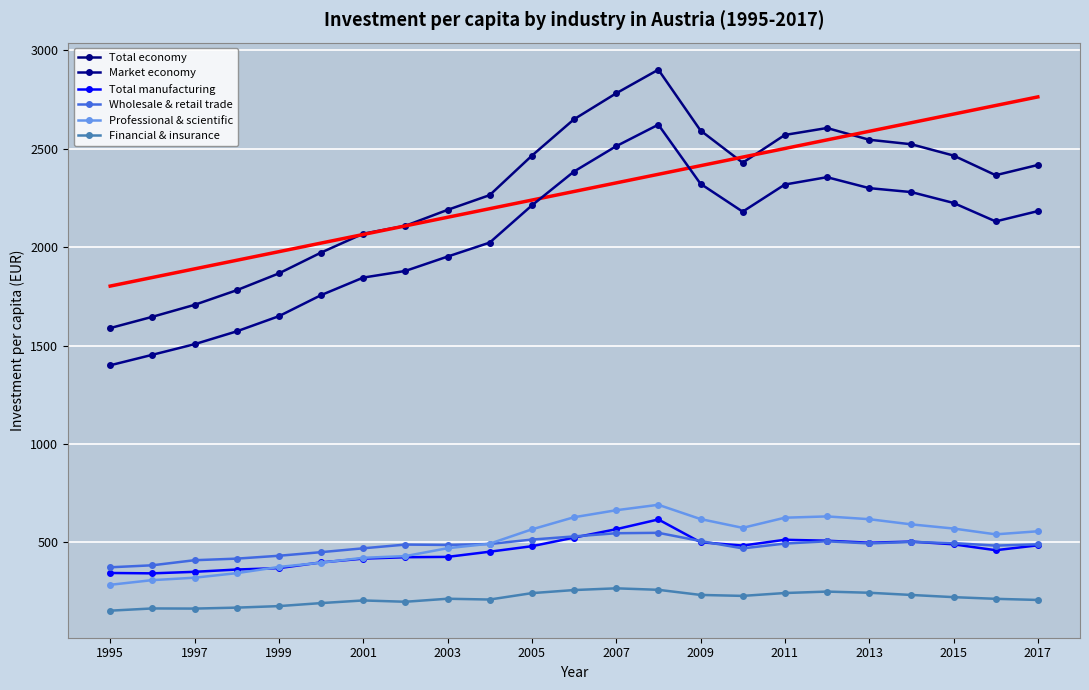

What is the maximum value shown in the chart?

2900.9